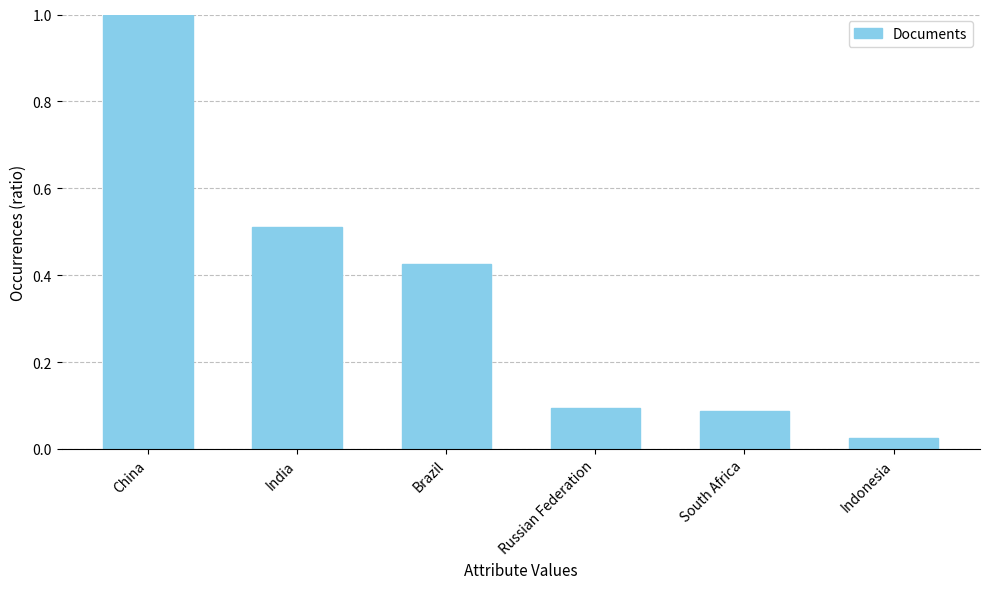

What position from the right is Russian Federation?

3